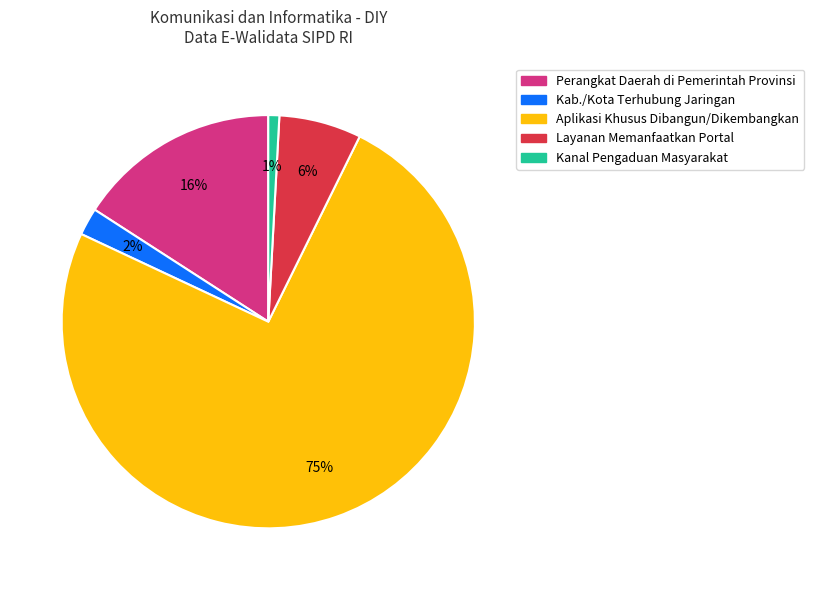

To the nearest percent, what is the average slice percentage?

20%